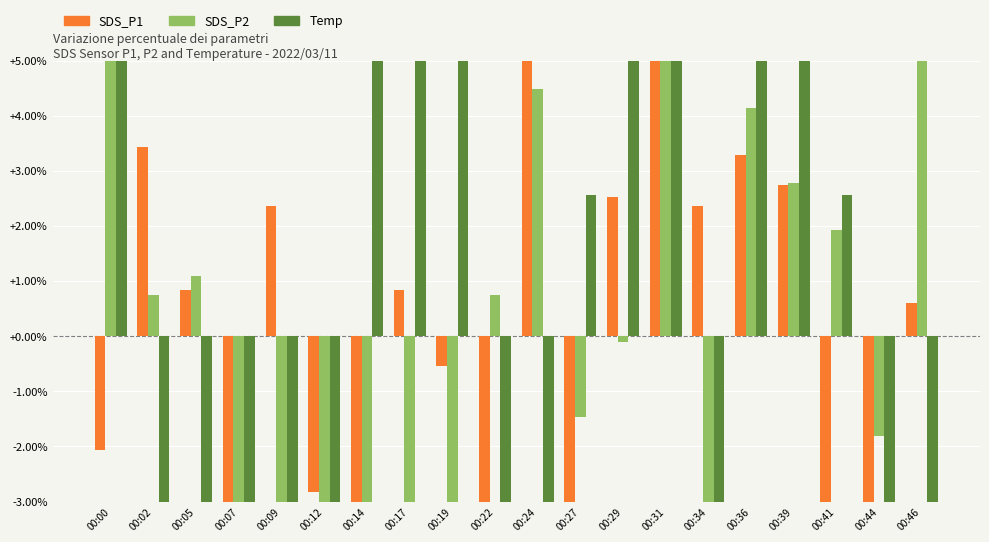

Between 00:07 and 00:41, which series saw the biggest shift?

SDS_P2